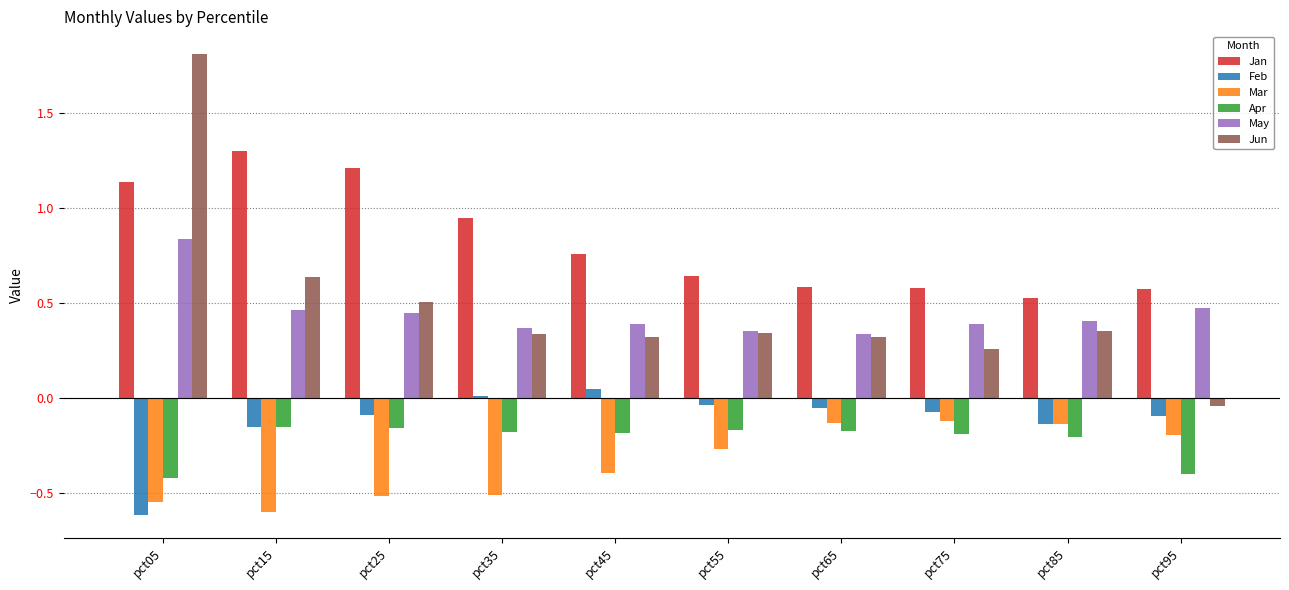

Which category has the highest value in the Jun series?

pct05